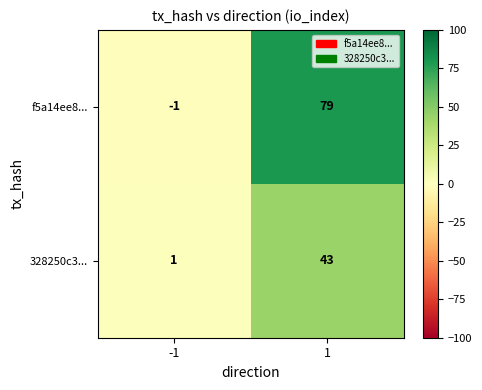

List the series in order of their peak value, highest first.

f5a14ee8..., 328250c3...